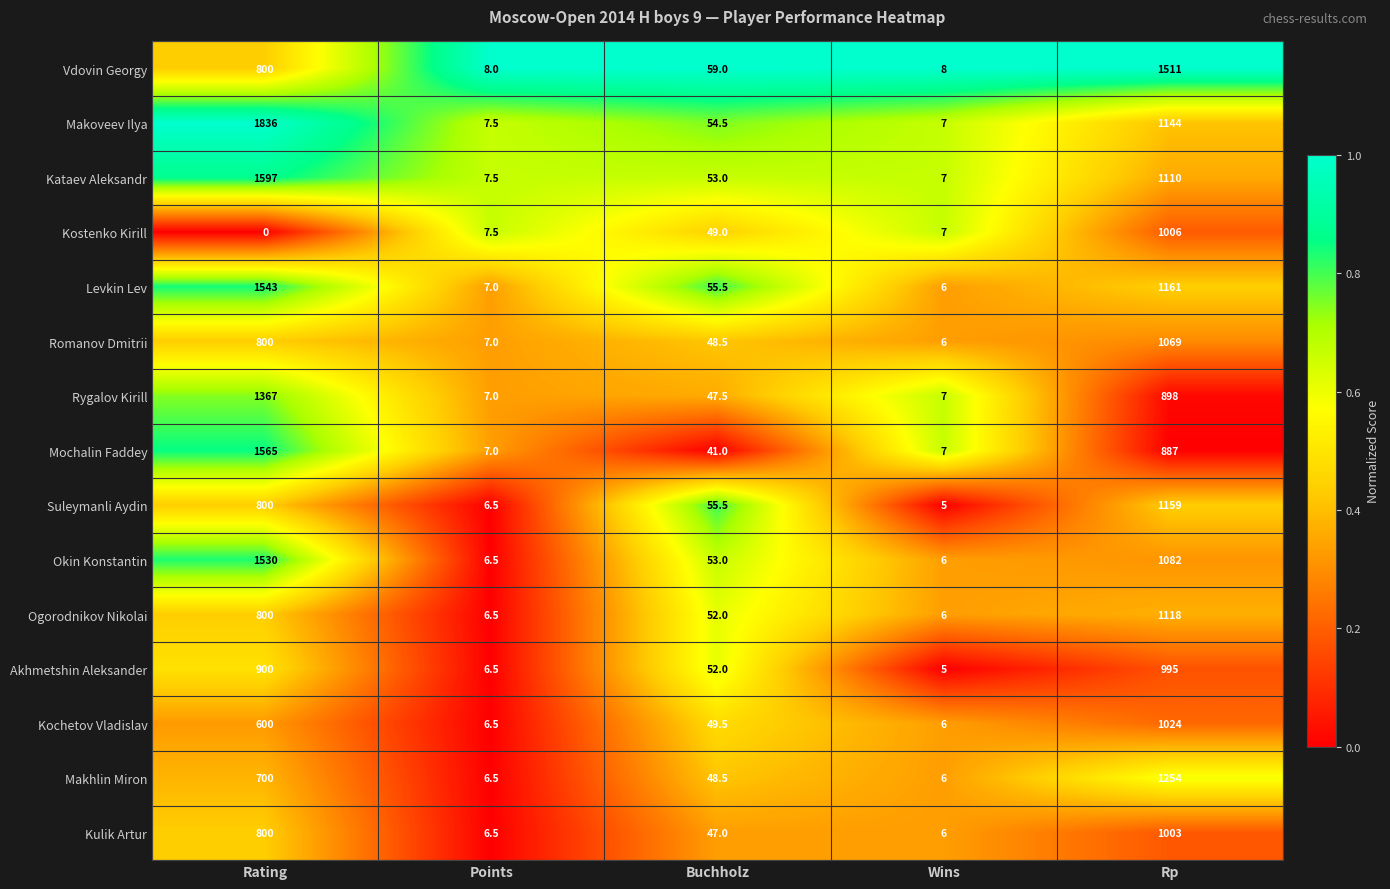

At which category does the chart reach its minimum across all series?

Rating